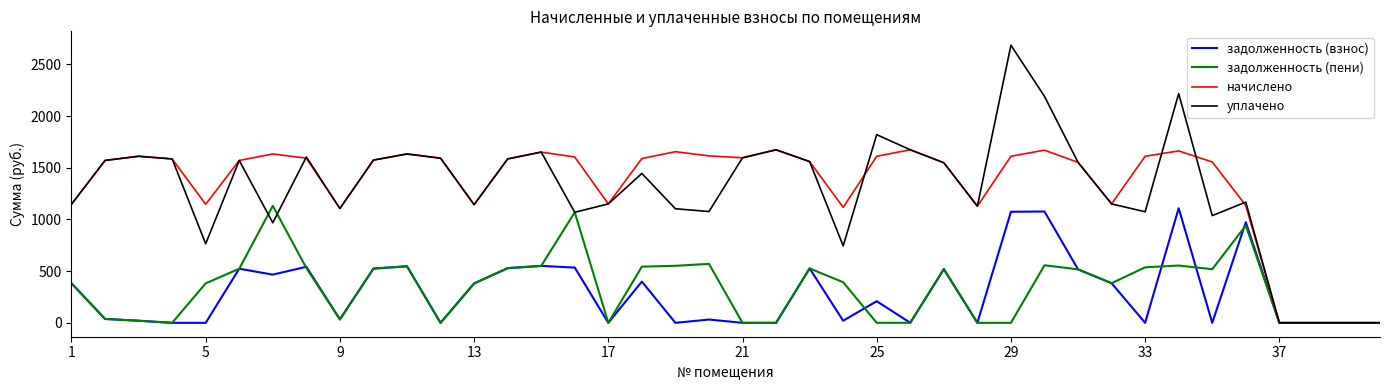

What is the maximum value for задолженность (взнос)?

1108.6